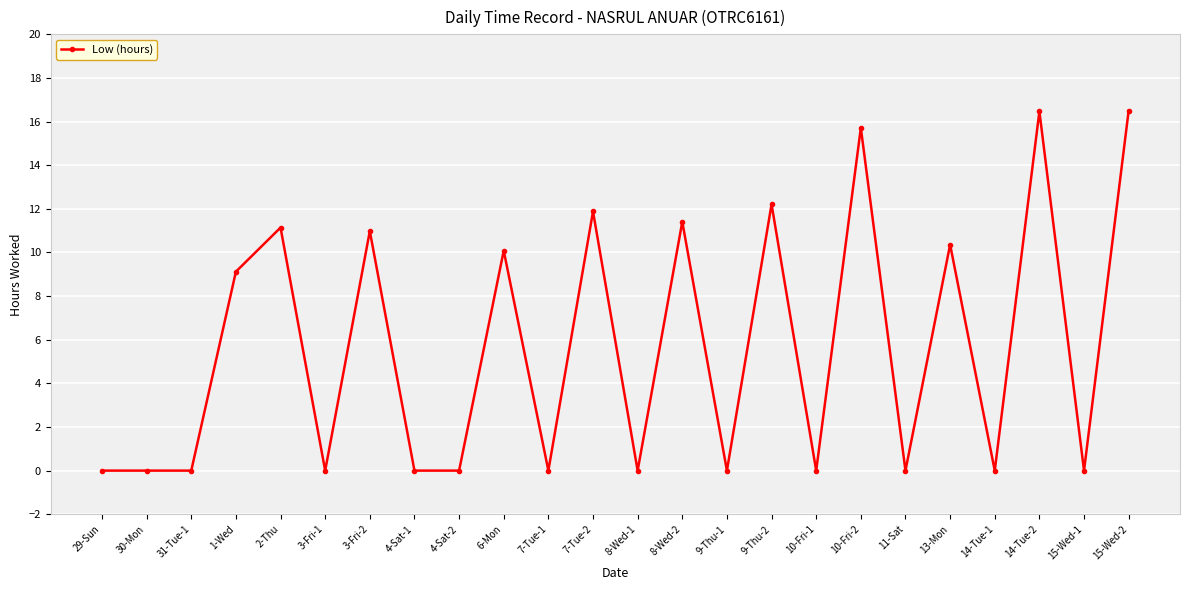

At which label is the value closest to 8?

1-Wed